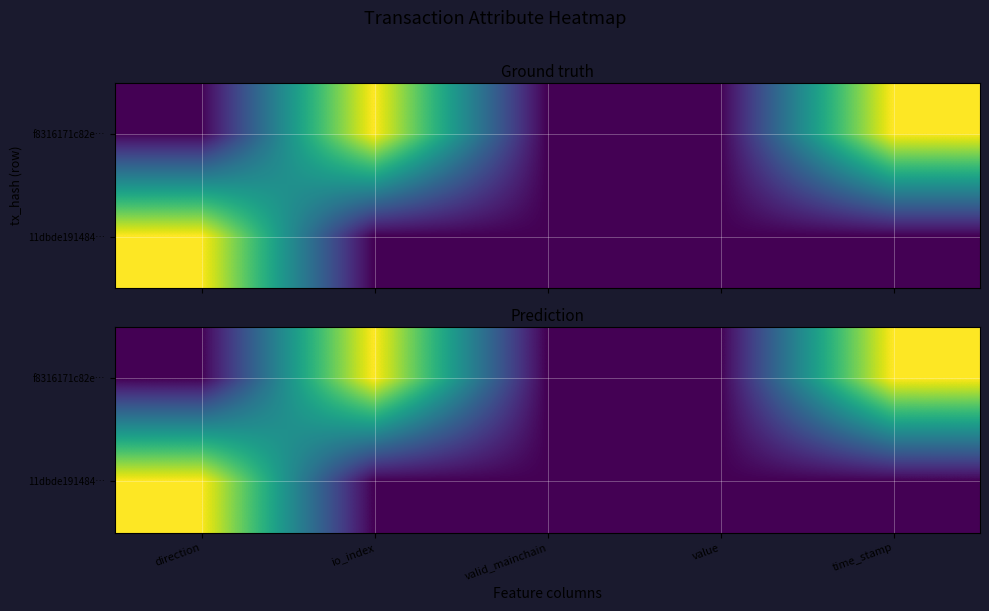

Is it true that f8316171c82e… equals 0.1 at valid_mainchain?

False